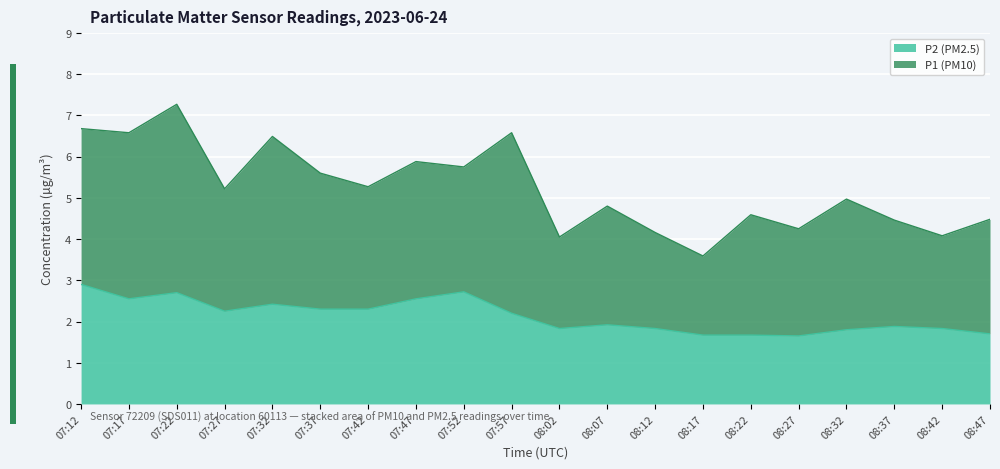

At which label does P2 (PM2.5) reach its peak?

07:12